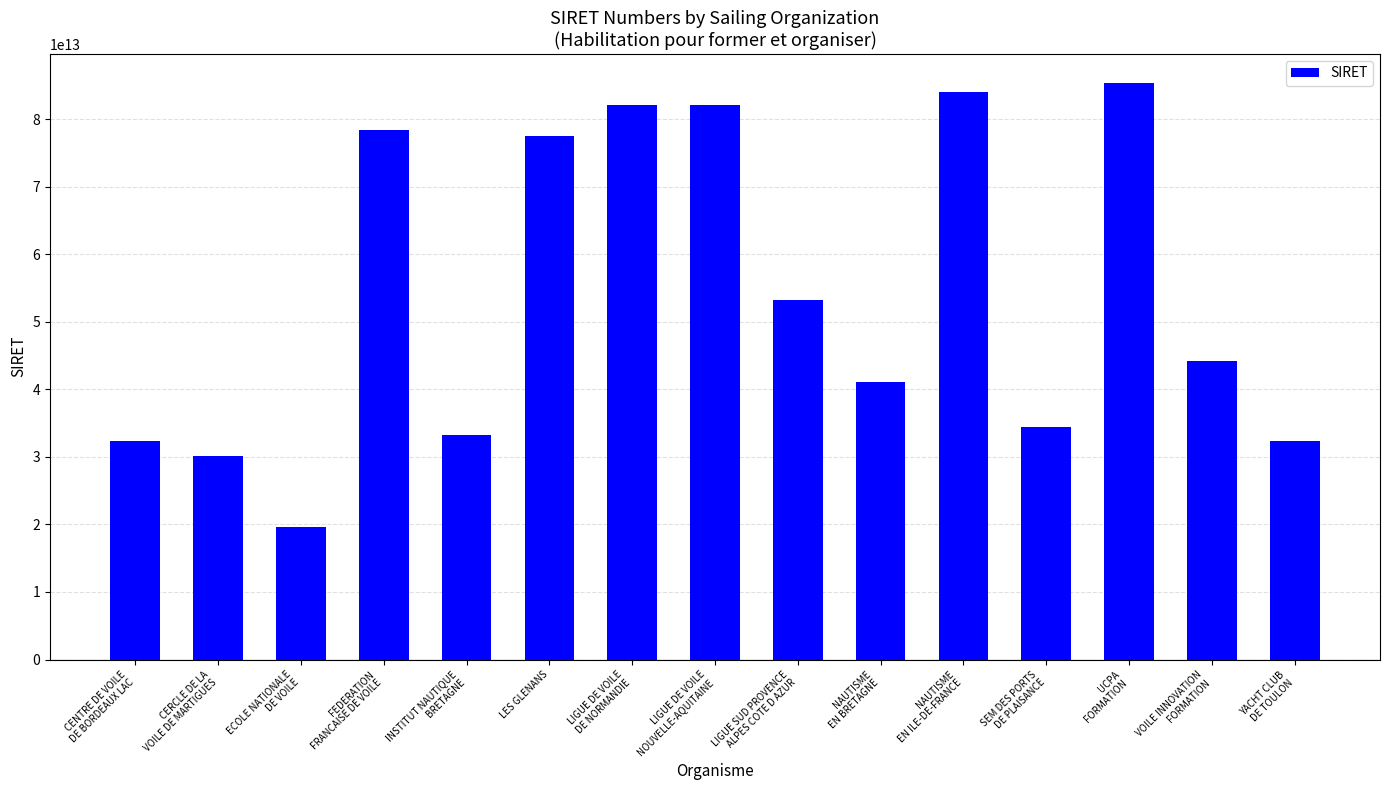

What is the difference between the values at CERCLE DE LA
VOILE DE MARTIGUES and LIGUE DE VOILE
DE NORMANDIE?

51943324999987